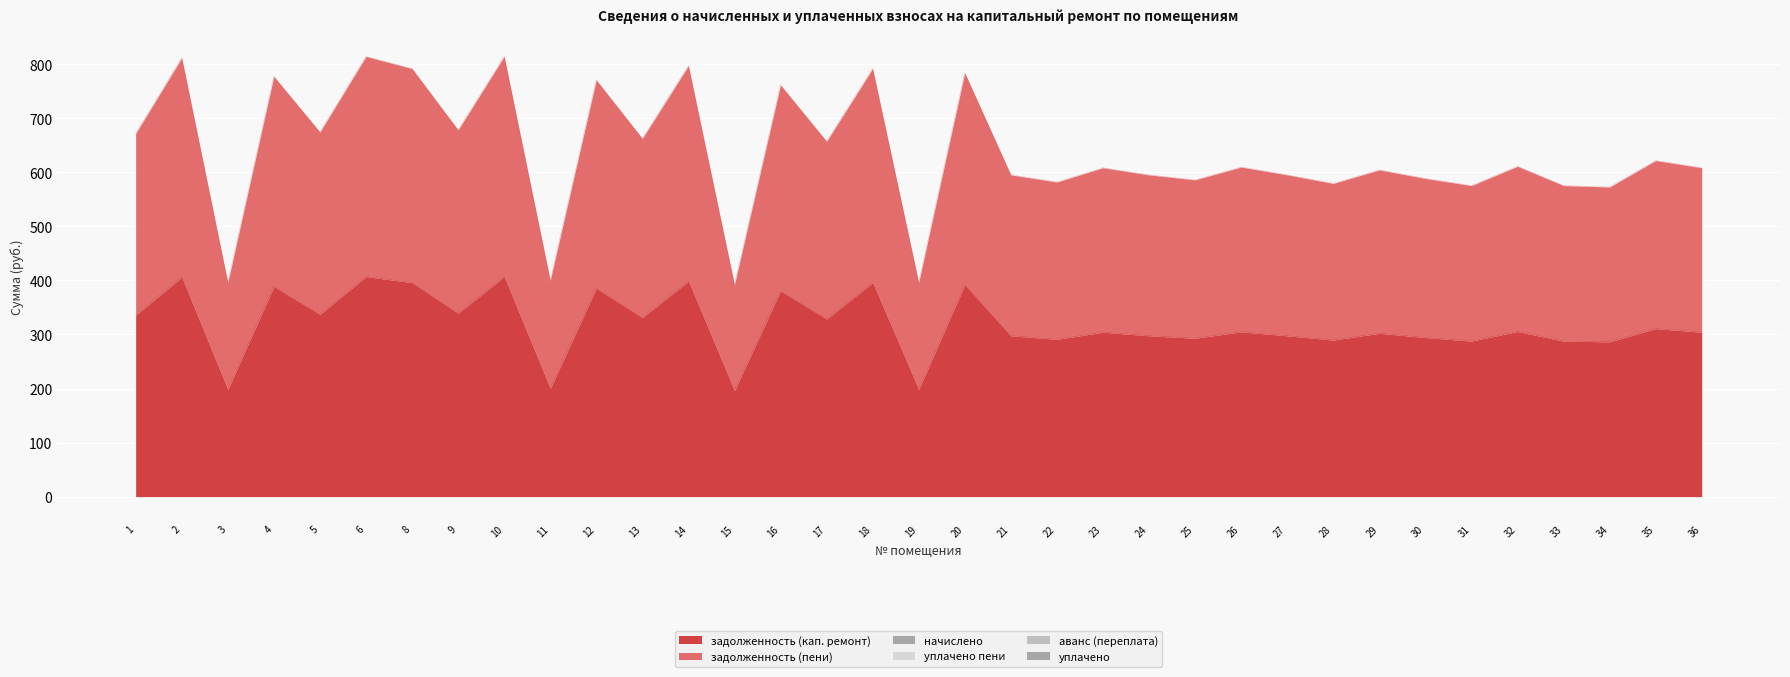

At 33, list the series in order from smallest to largest.

начислено, уплачено пени, аванс (переплата), уплачено, задолженность (кап. ремонт), задолженность (пени)